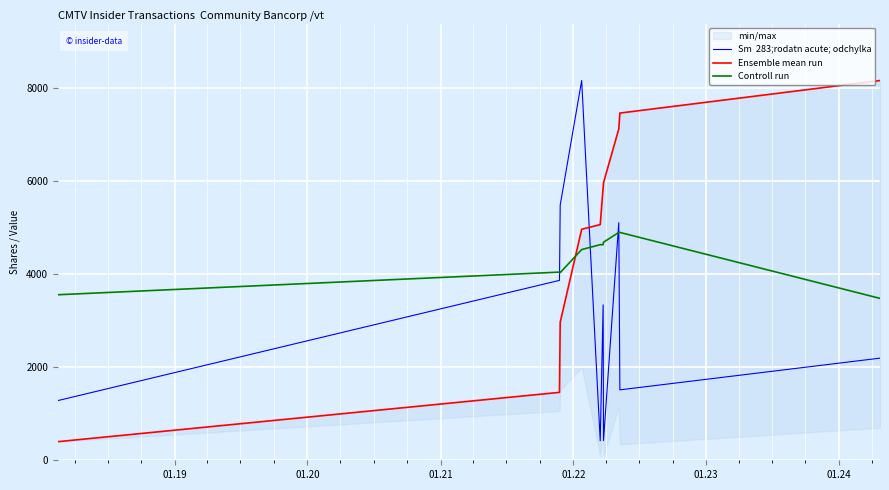

List the series in order of their peak value, highest first.

Sm  283;rodatn acute; odchylka, Ensemble mean run, Controll run